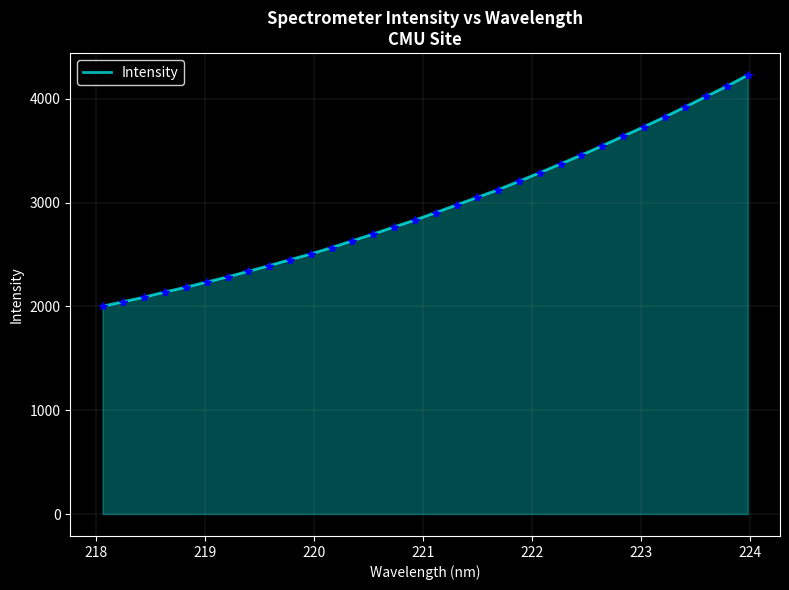

What is the difference between the maximum and minimum values?

2225.8